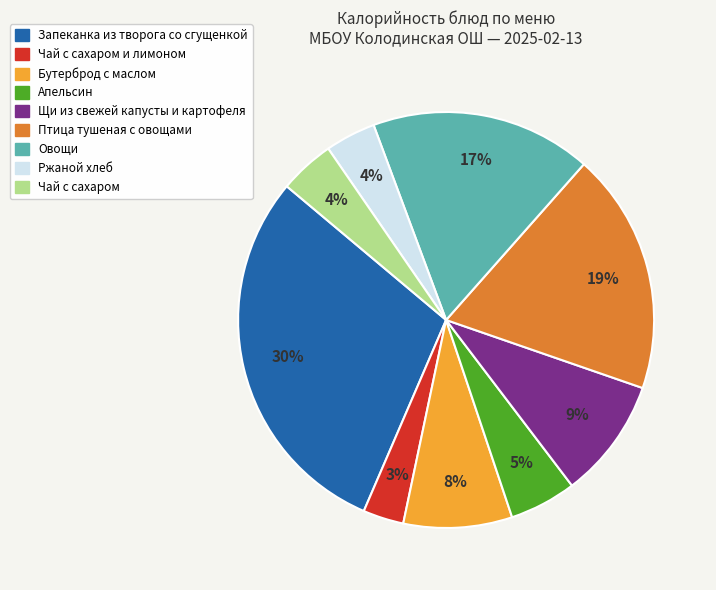

To the nearest percent, what percentage of the pie is Запеканка из творога со сгущенкой?

30%